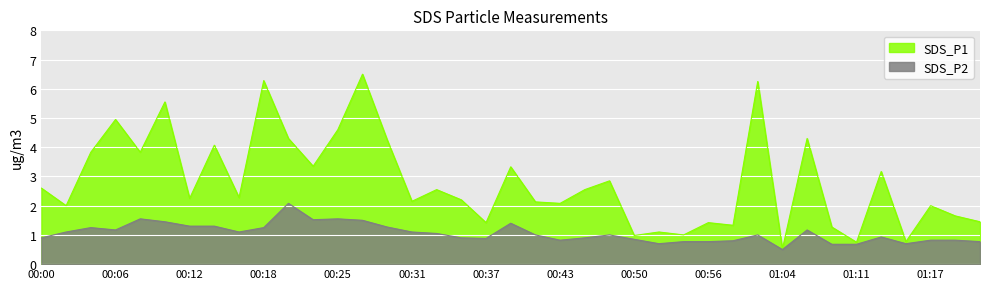

Where does the SDS_P2 series first go above 1?

00:02